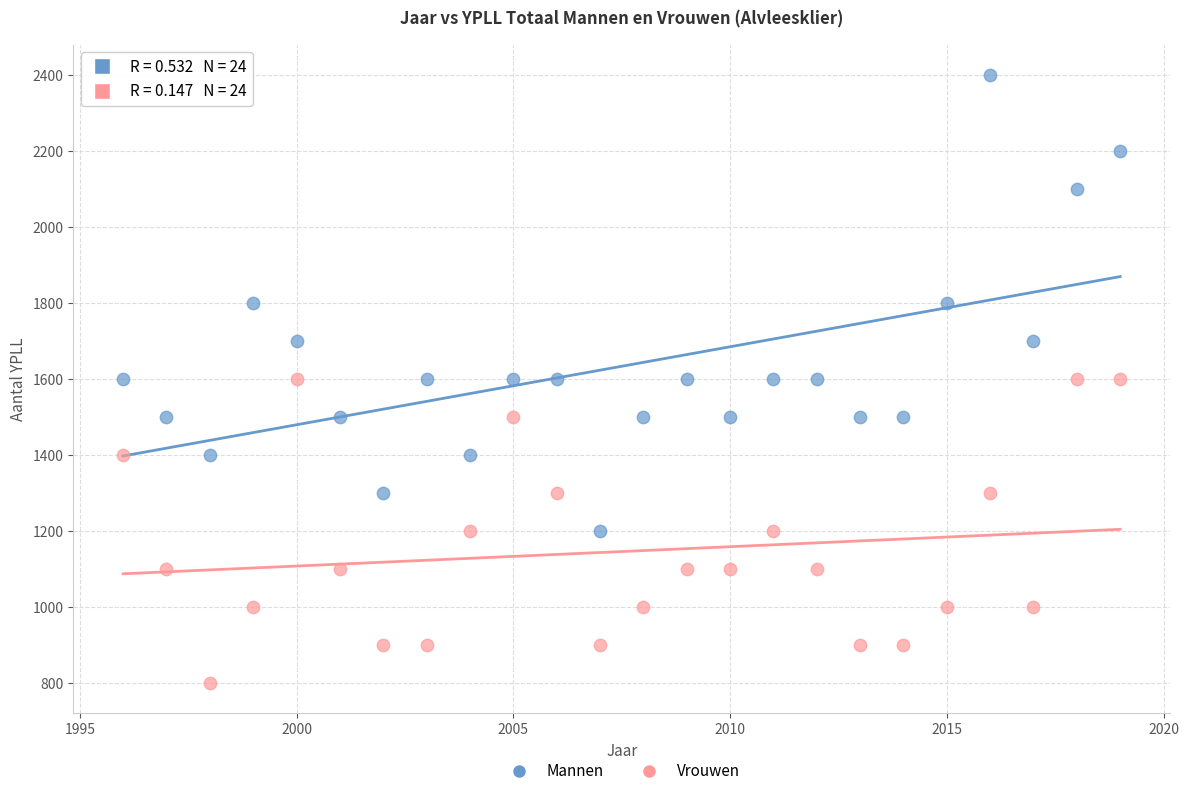

Which series contains the highest Y value?

Mannen